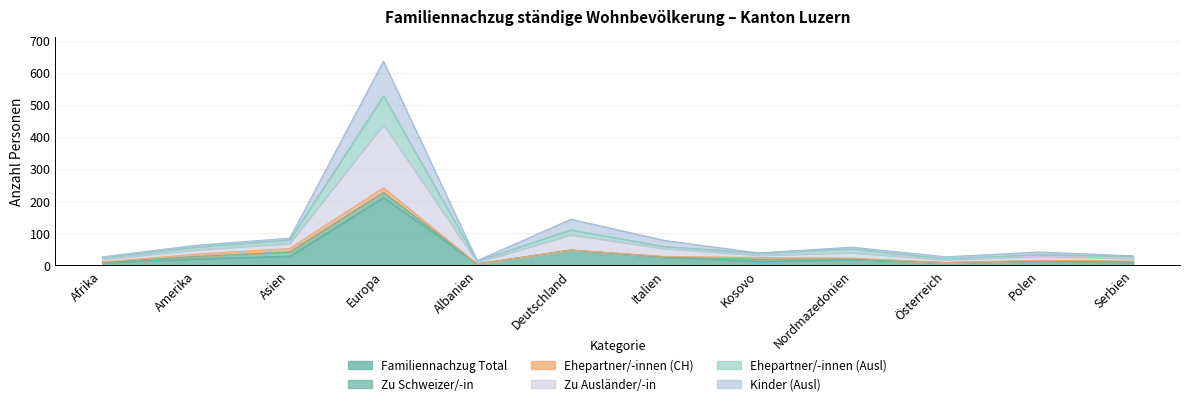

What are all the series names shown in the legend?

Familiennachzug Total, Zu Schweizer/-in, Ehepartner/-innen (CH), Zu Ausländer/-in, Ehepartner/-innen (Ausl), Kinder (Ausl)